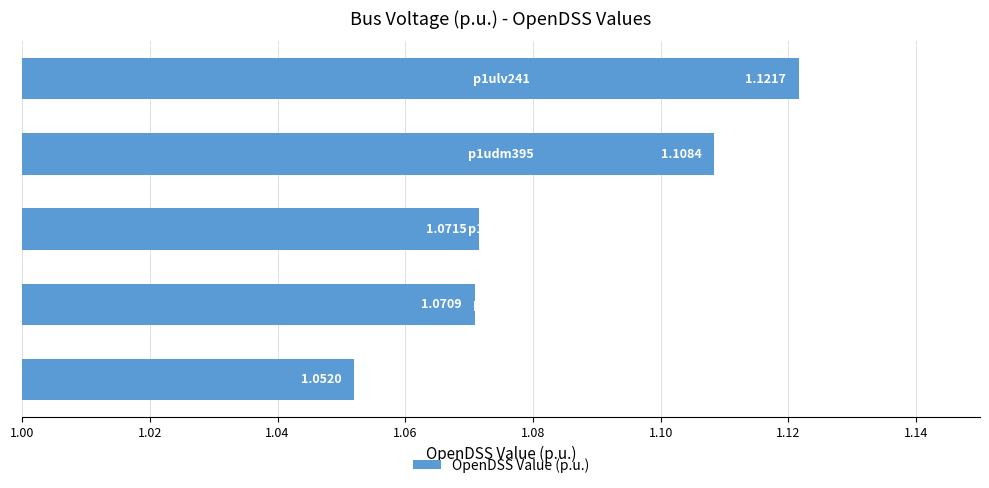

What is the sum of all values?

5.4